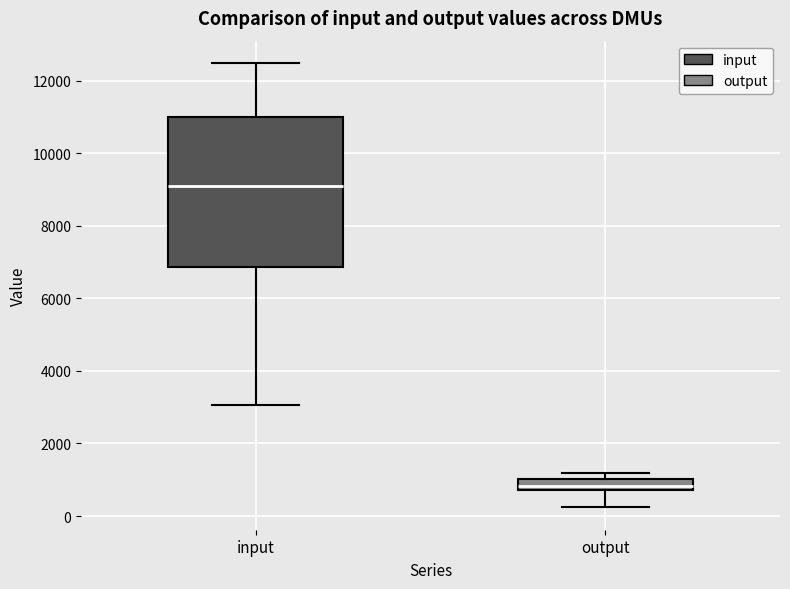

Which box is the tallest, from its lower edge to its upper edge?

input